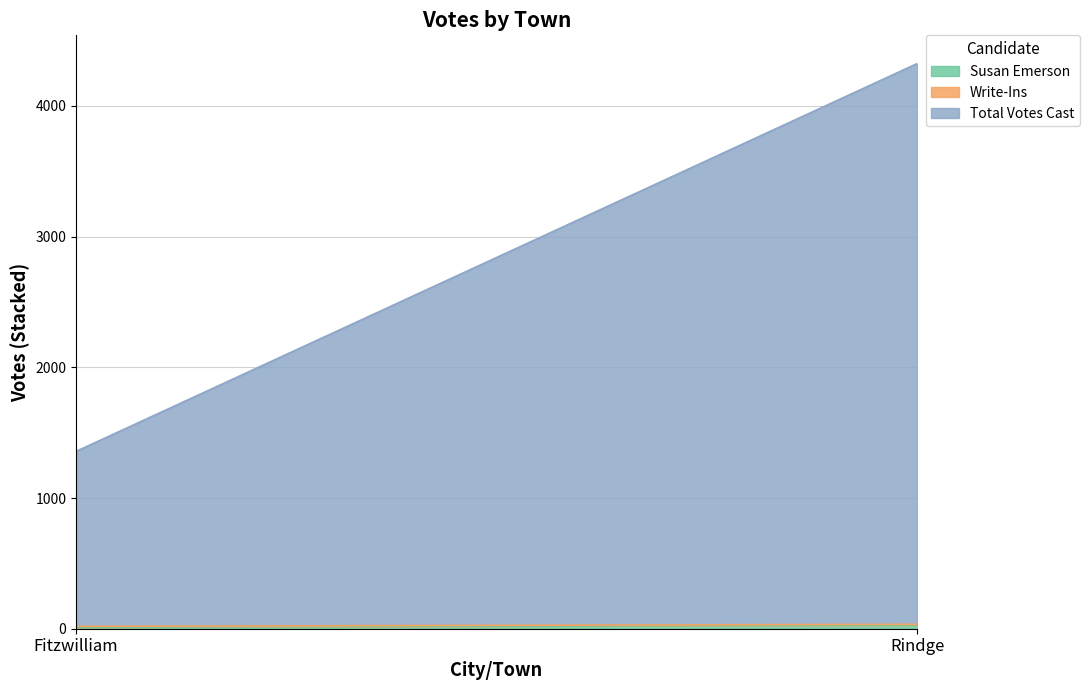

Which has a higher value, Rindge or Fitzwilliam?

Rindge